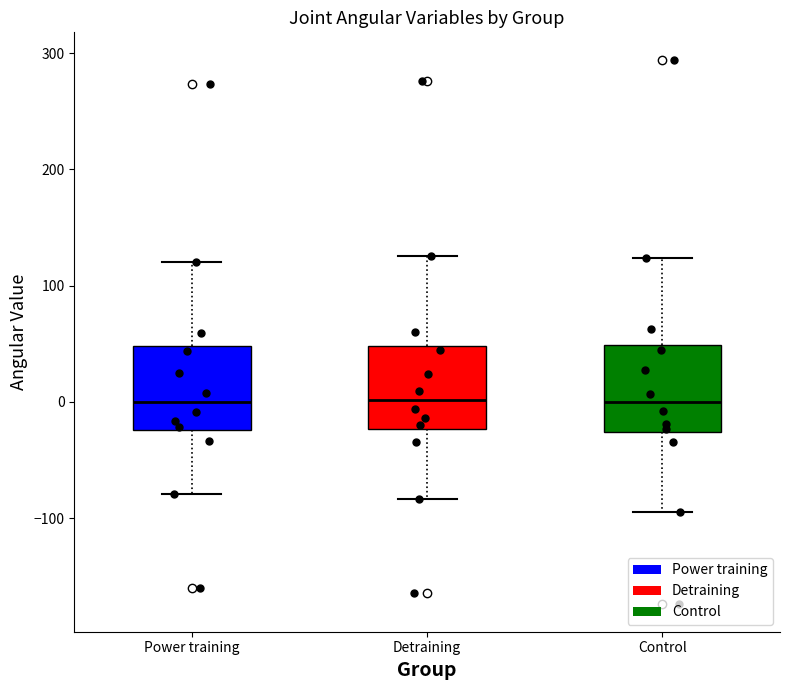

Where is the lower edge of the box for Power training on the y-axis? The values are not printed on the chart, so give them approximately, as read against the axis.

-20